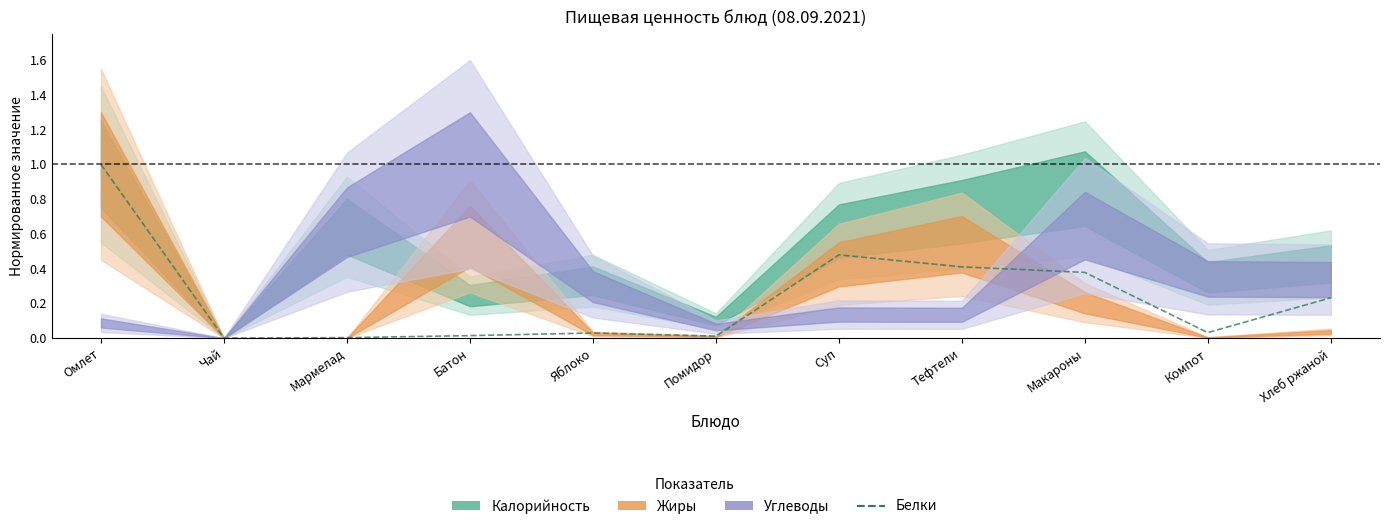

Reading left to right, transcribe all the data shown in this chart.

Омлет=1.0	Чай=0.0	Мармелад=0.0	Батон=0.0	Яблоко=0.0	Помидор=0.0	Суп=0.5	Тефтели=0.4	Макароны=0.4	Компот=0.0	Хлеб ржаной=0.2